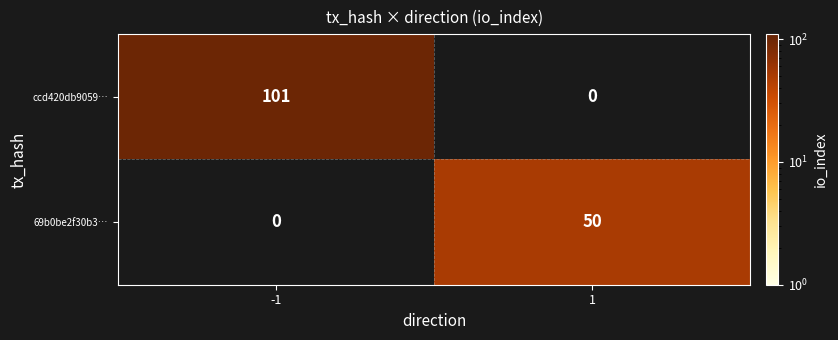

True or false: 69b0be2f30b3… has a value of 50 at 1.

True